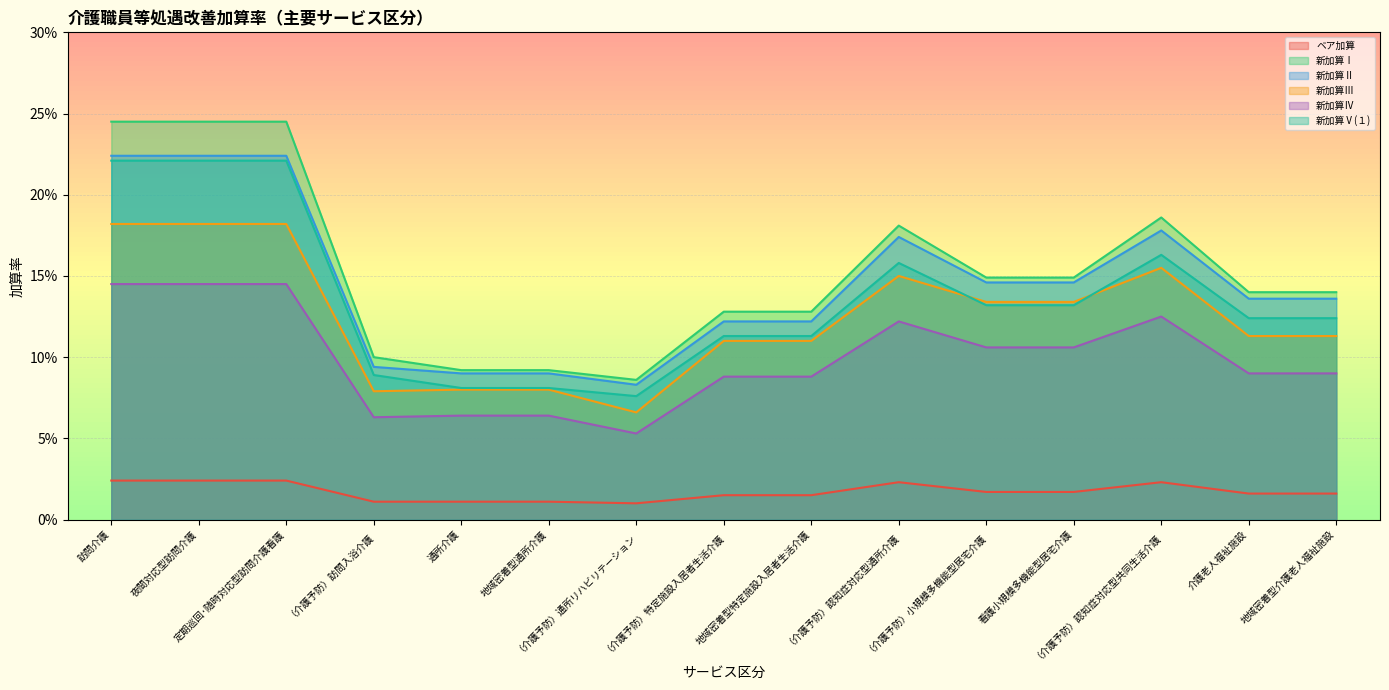

True or false: 新加算Ⅰ and 新加算Ⅱ cross at least once.

False